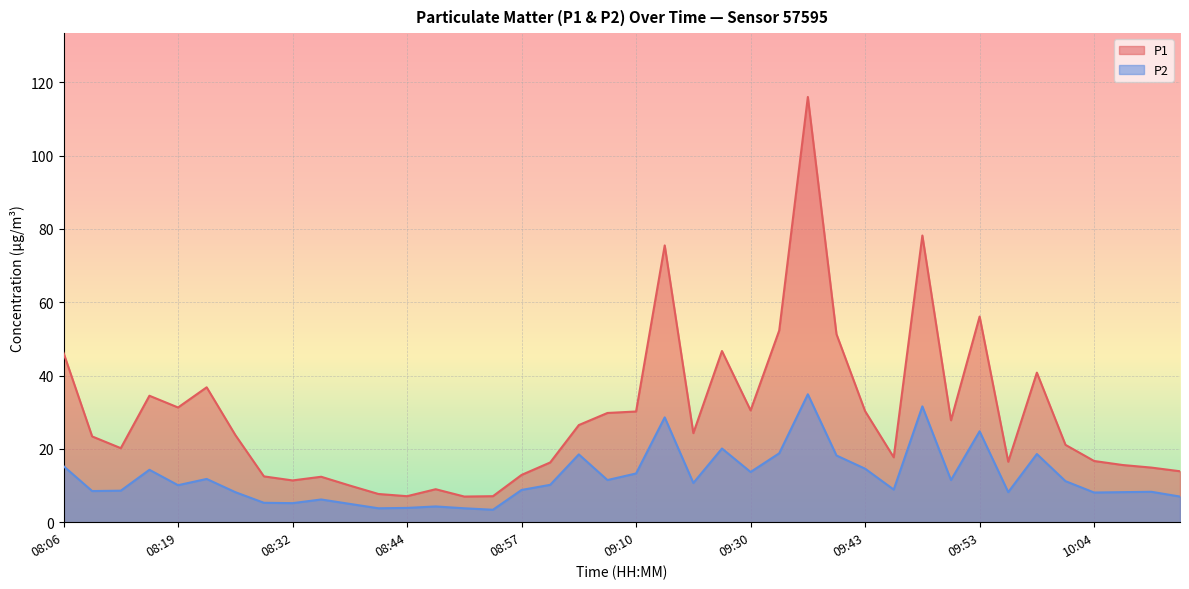

Is it true that P2 equals 8.3 at 10:10?

True